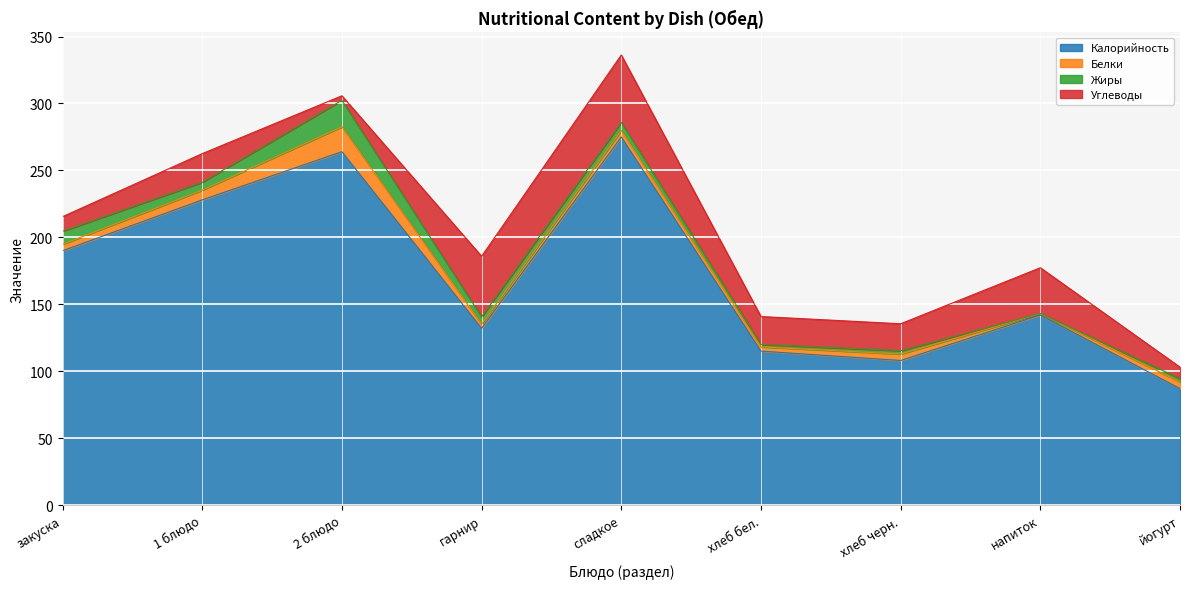

Which label corresponds to the smallest value in the chart?

напиток